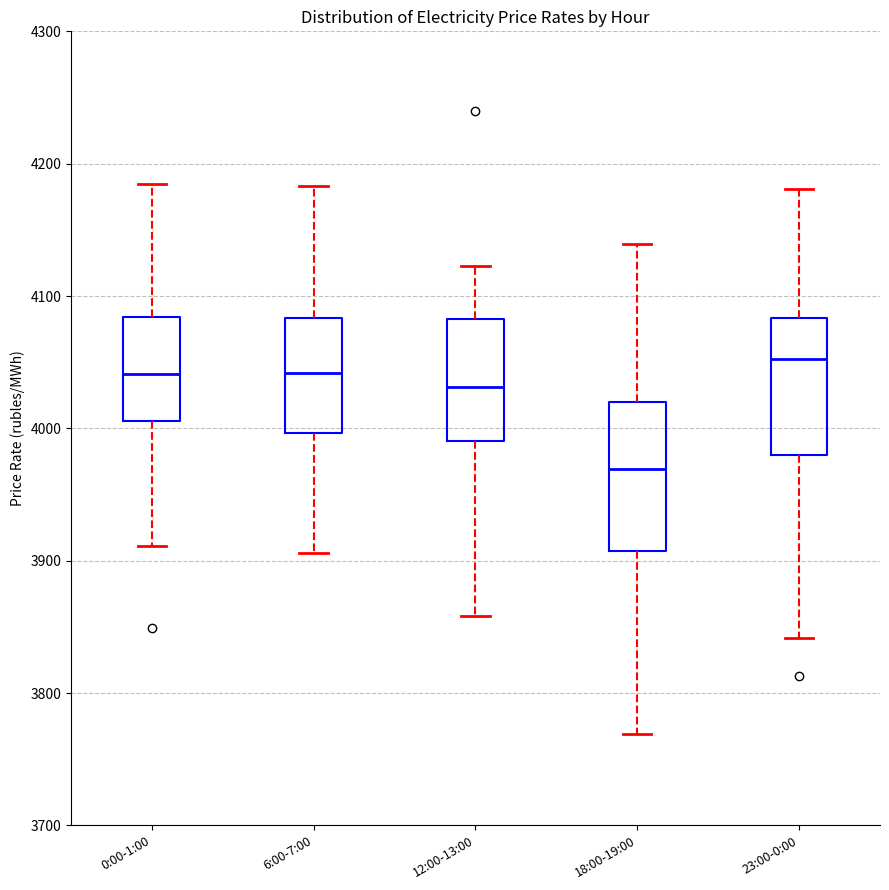

Reading left to right, transcribe this box plot: for each box, give where its median line is, the range the box spans, and where its two whiskers end, as read against the y-axis. The values are not printed on the chart, so give them approximately, as read against the axis.

0:00-1:00: median 4040, box 4010 to 4080, whiskers 3910 to 4180
6:00-7:00: median 4040, box 4000 to 4080, whiskers 3910 to 4180
12:00-13:00: median 4030, box 3990 to 4080, whiskers 3860 to 4120
18:00-19:00: median 3970, box 3910 to 4020, whiskers 3770 to 4140
23:00-0:00: median 4050, box 3980 to 4080, whiskers 3840 to 4180